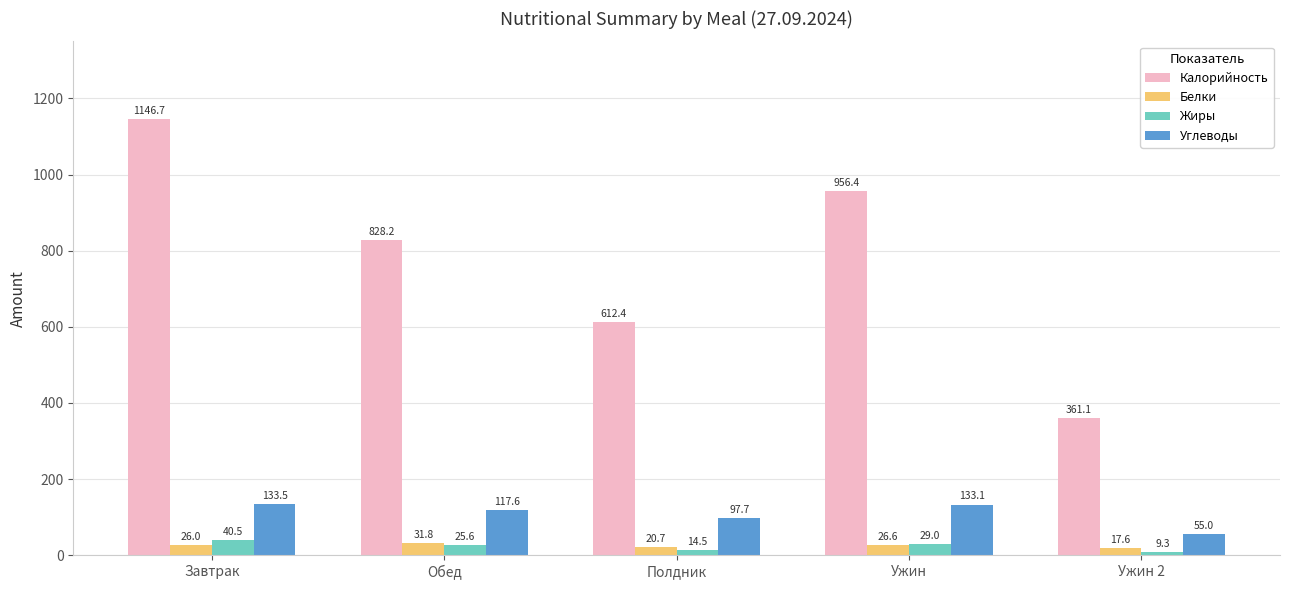

List the labels in order of Белки value, smallest first.

Ужин 2, Полдник, Завтрак, Ужин, Обед